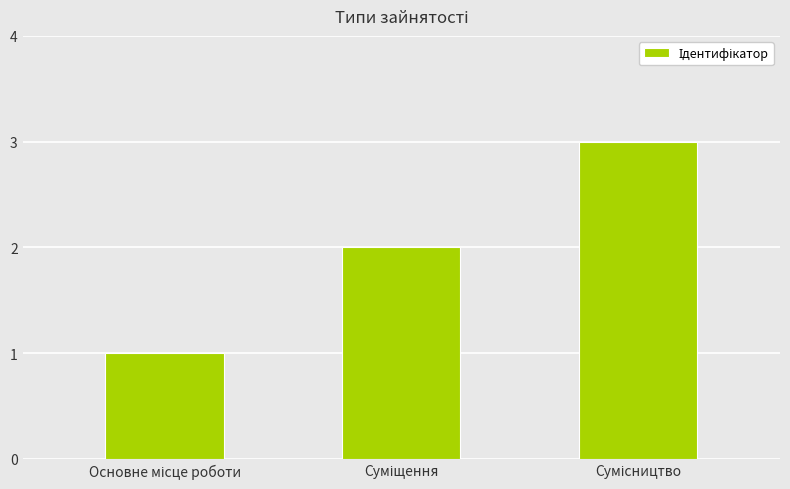

How many values are between 1 and 3?

3